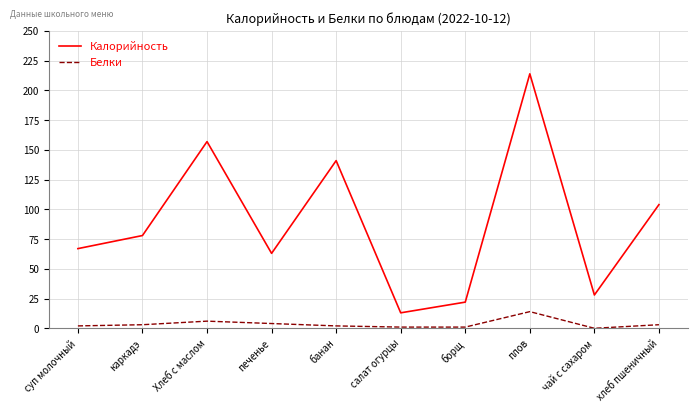

What is the average value of the Калорийность series?

89